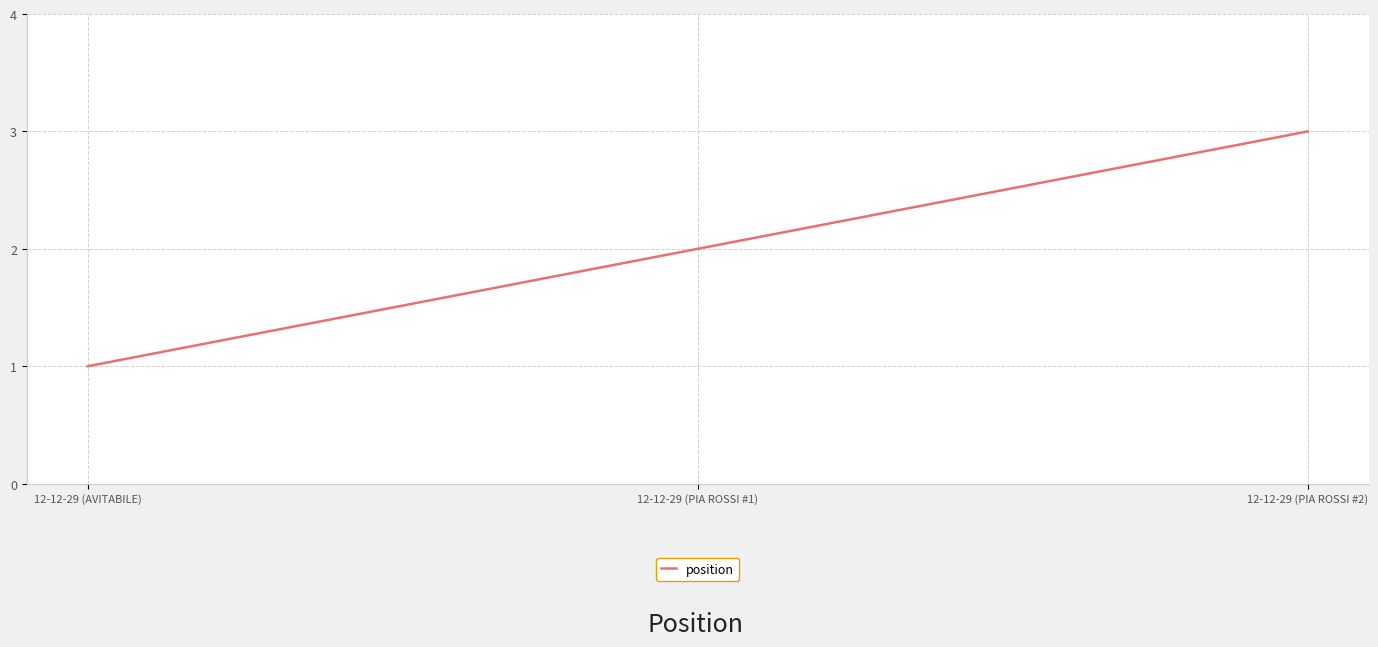

Reading left to right, list all the values displayed in this chart.

1	2	3